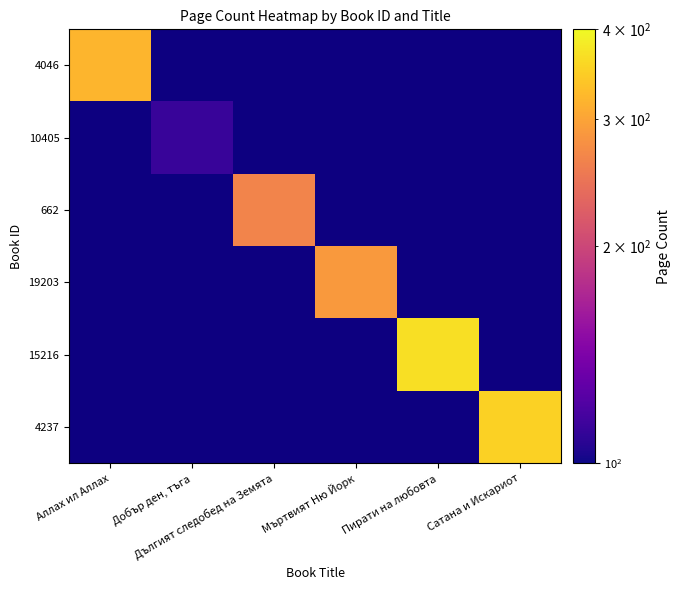

At which label does 15216 reach its minimum?

Аллах ил Аллах